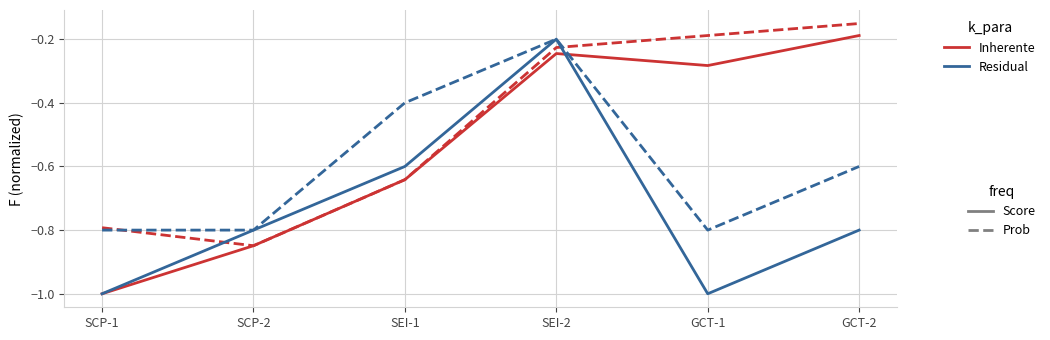

Which category has the highest value across all series?

GCT-2